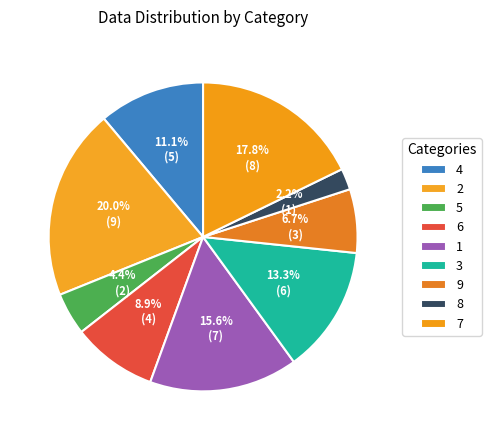

To the nearest percent, what is the difference between the largest and smallest slice percentages?

18%